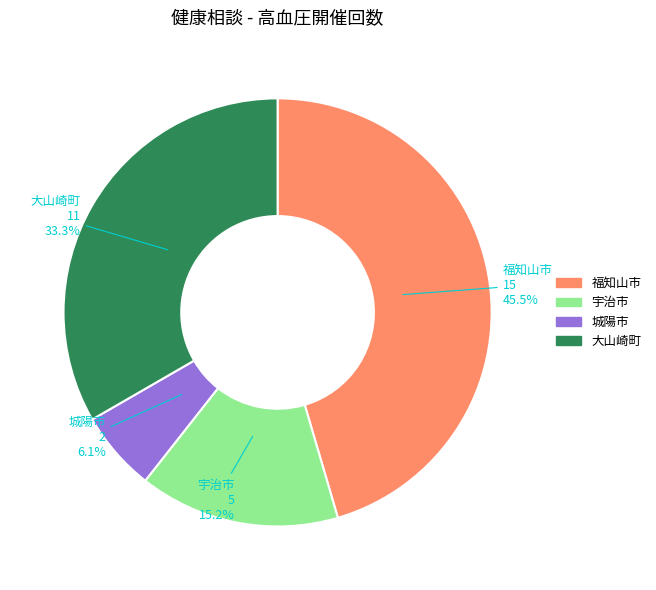

To the nearest percent, what is the difference between the largest and smallest slice percentages?

39%